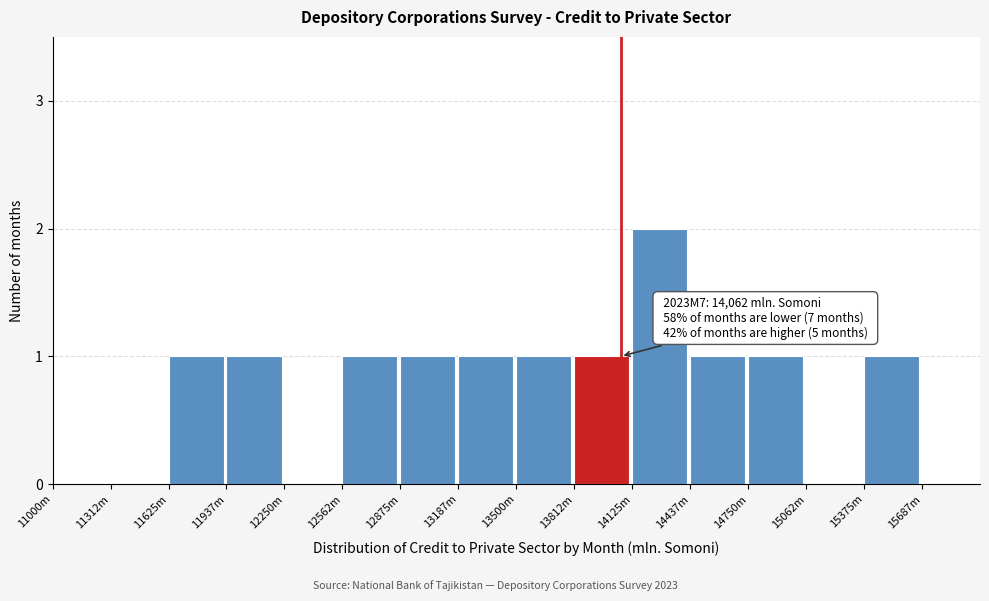

Reading left to right, list all the values displayed in this chart.

11000m=0	11312m=0	11625m=1	11937m=1	12250m=0	12562m=1	12875m=1	13187m=1	13500m=1	13812m=1	14125m=2	14437m=1	14750m=1	15062m=0	15375m=1	15687m=0